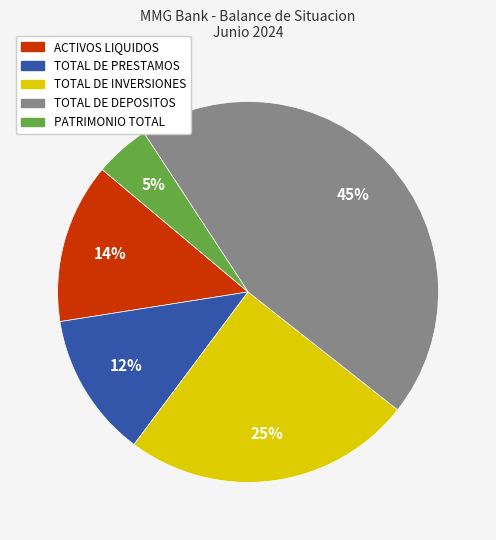

What is the largest slice in the pie chart?

TOTAL DE DEPOSITOS